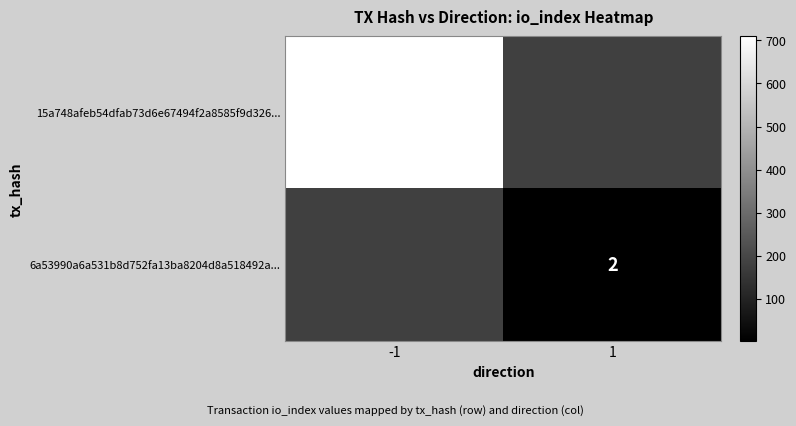

Is it true that 6a53990a6a531b8d752fa13ba8204d8a518492a... equals 2 at 1?

True